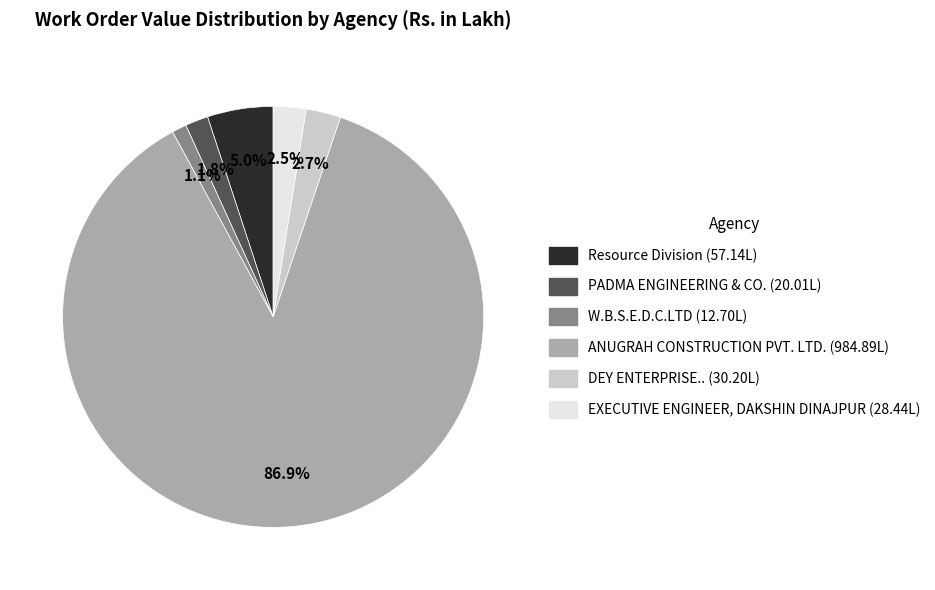

True or false: DEY ENTERPRISE.. accounts for 3% of the total.

True